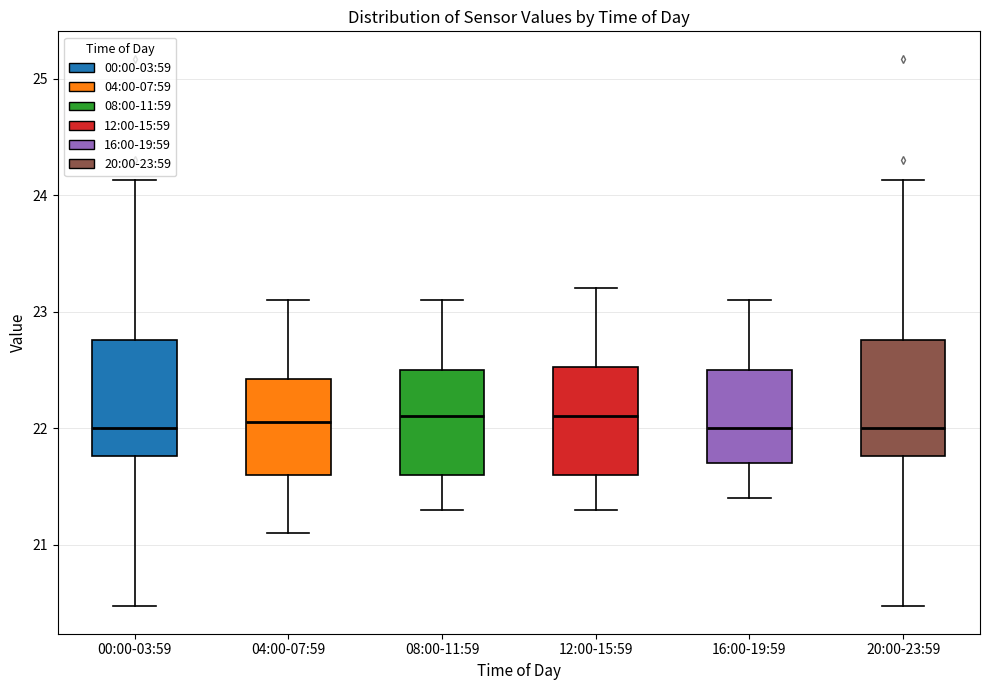

Where is the lower edge of the box for 16:00-19:59 on the y-axis? The values are not printed on the chart, so give them approximately, as read against the axis.

21.7